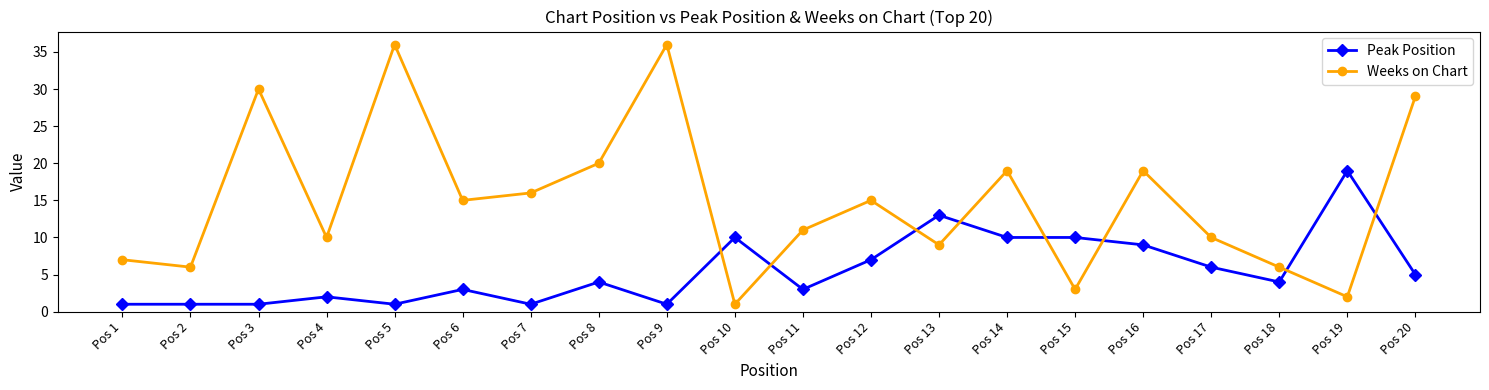

How many times do Peak Position and Weeks on Chart cross each other?

8